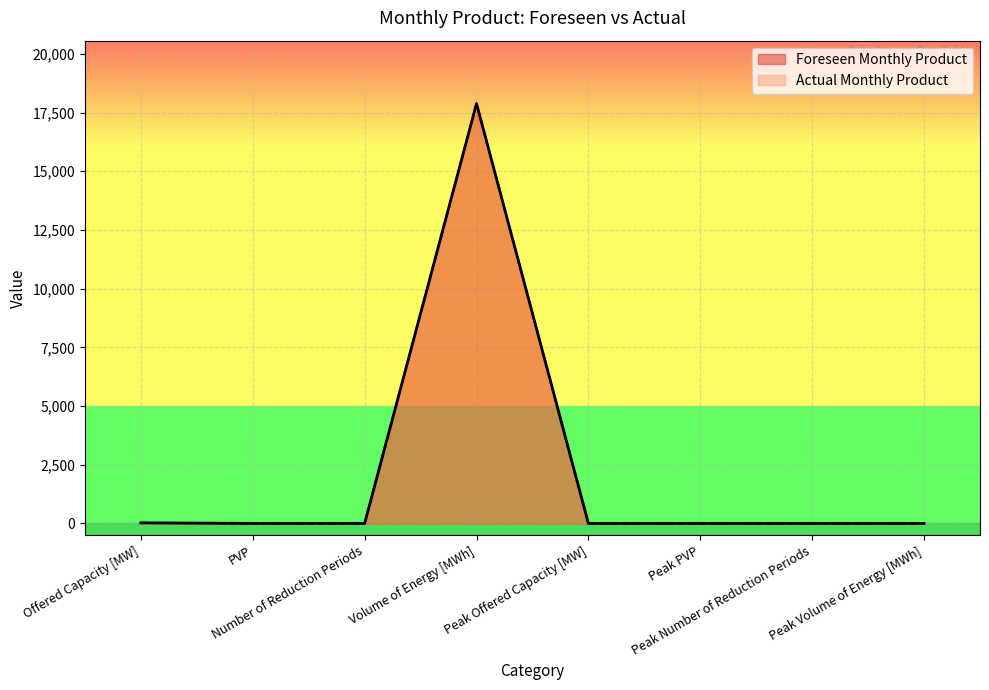

The Actual Monthly Product series shows 1 at PVP. True or false?

True